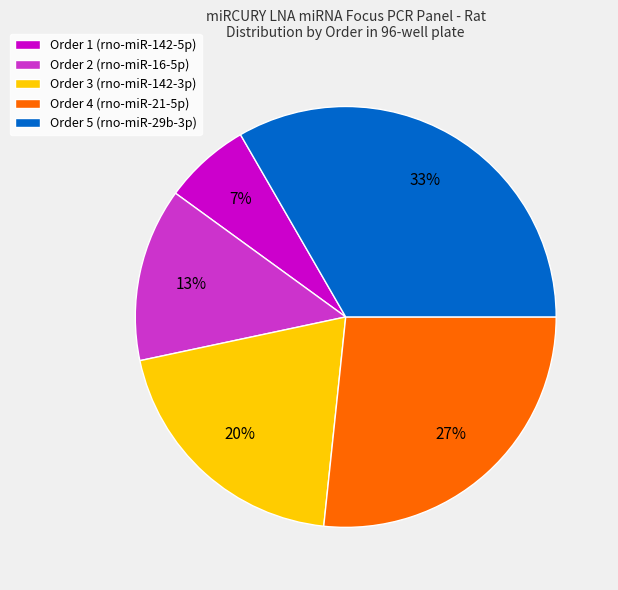

The Order 1 (rno-miR-142-5p) slice represents 7% of the pie. True or false?

True